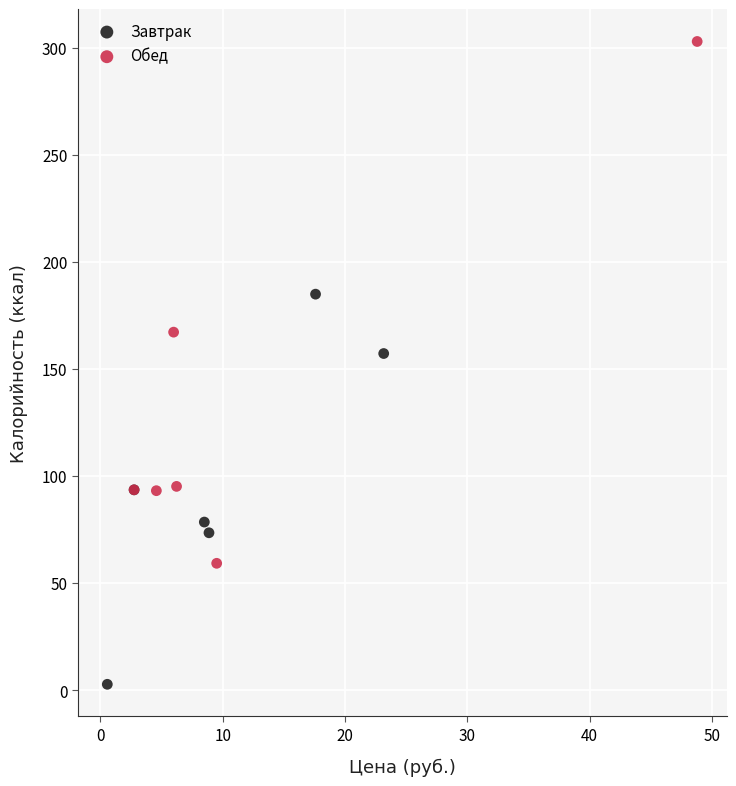

Which series reaches the maximum Y coordinate?

Обед